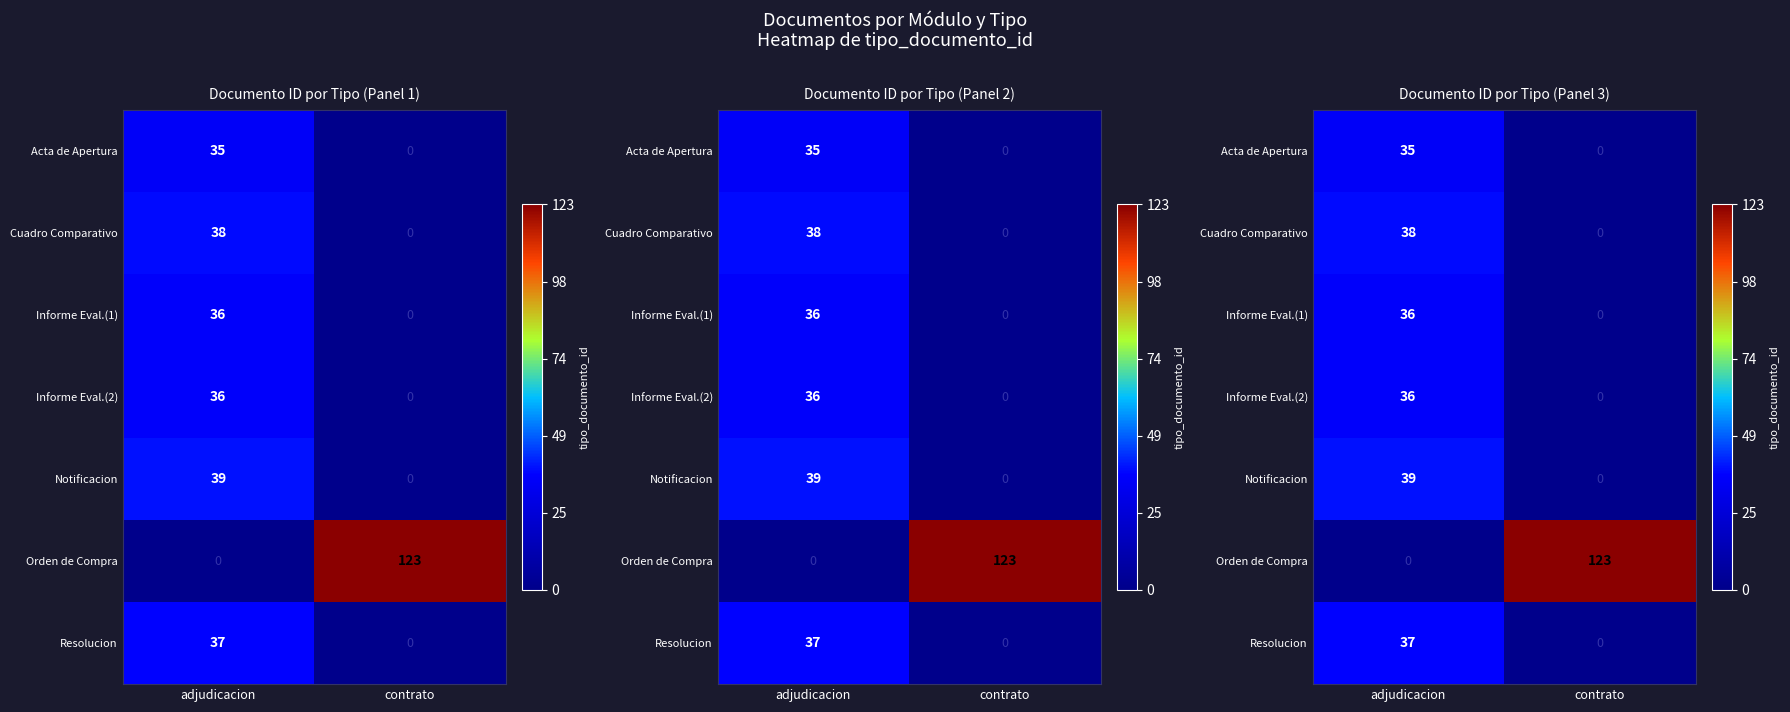

What is the spread (max minus min) of values at contrato?

123